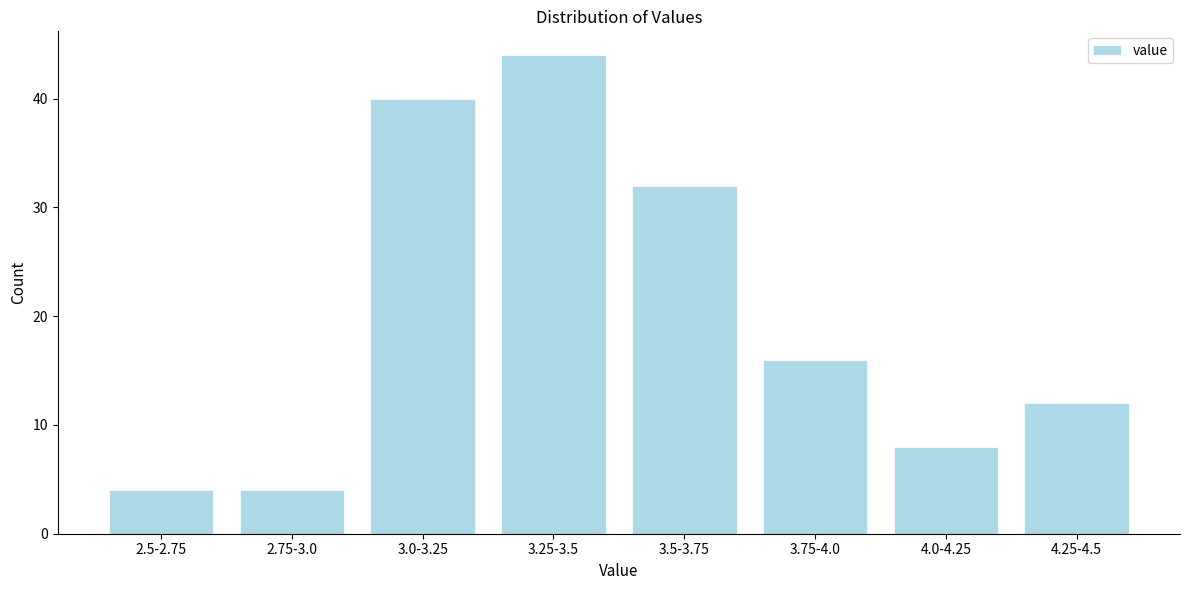

Reading left to right, extract all data points from this chart.

2.5-2.75=4	2.75-3.0=4	3.0-3.25=40	3.25-3.5=44	3.5-3.75=32	3.75-4.0=16	4.0-4.25=8	4.25-4.5=12